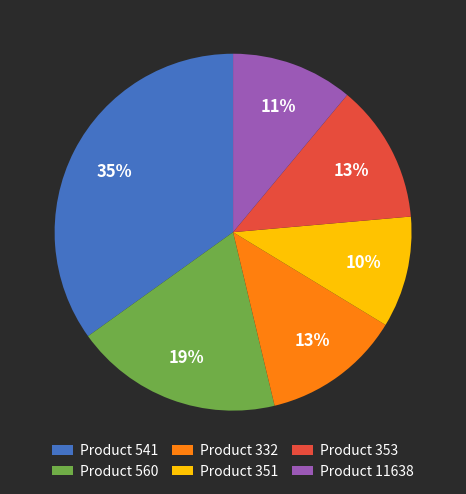

How many segments does this pie chart have?

6